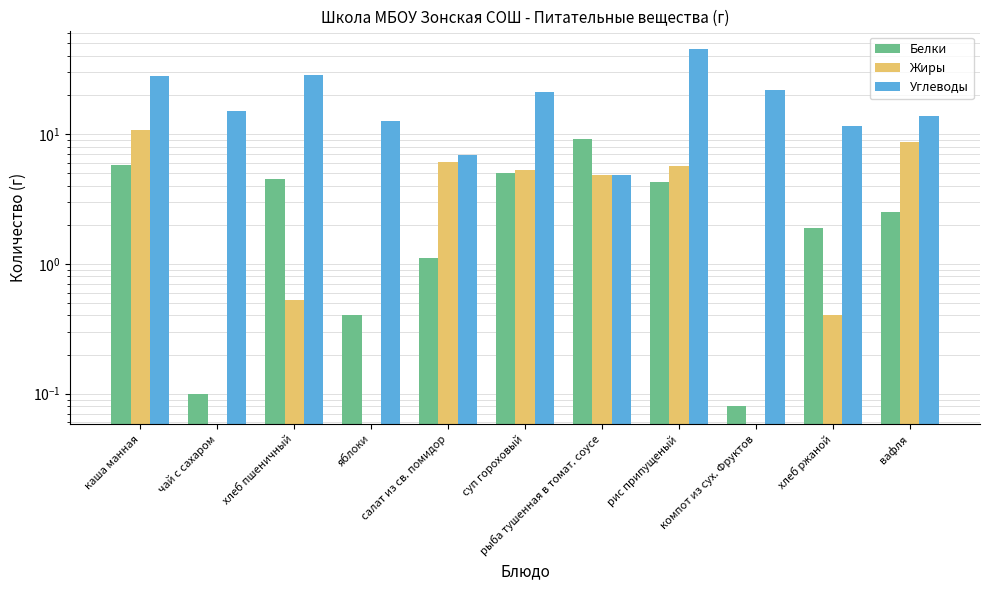

Reading left to right, extract all data points from this chart.

Белки: 5.8	0.1	4.5	0.4	1.1	5.0	9.1	4.3	0.1	1.9	2.5
Жиры: 10.7	0.0	0.5	0.0	6.1	5.3	4.8	5.7	0.0	0.4	8.7
Углеводы: 27.9	15.0	28.7	12.6	6.9	21.0	4.8	45.1	21.8	11.5	13.9